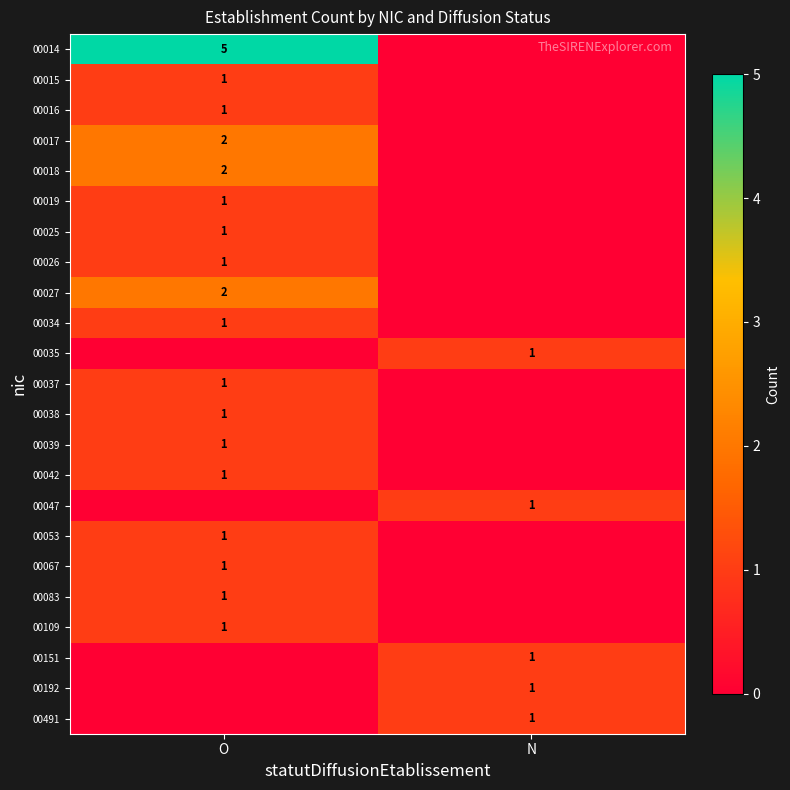

Is the value of 00019 at O greater than the value of 00017 at O?

No